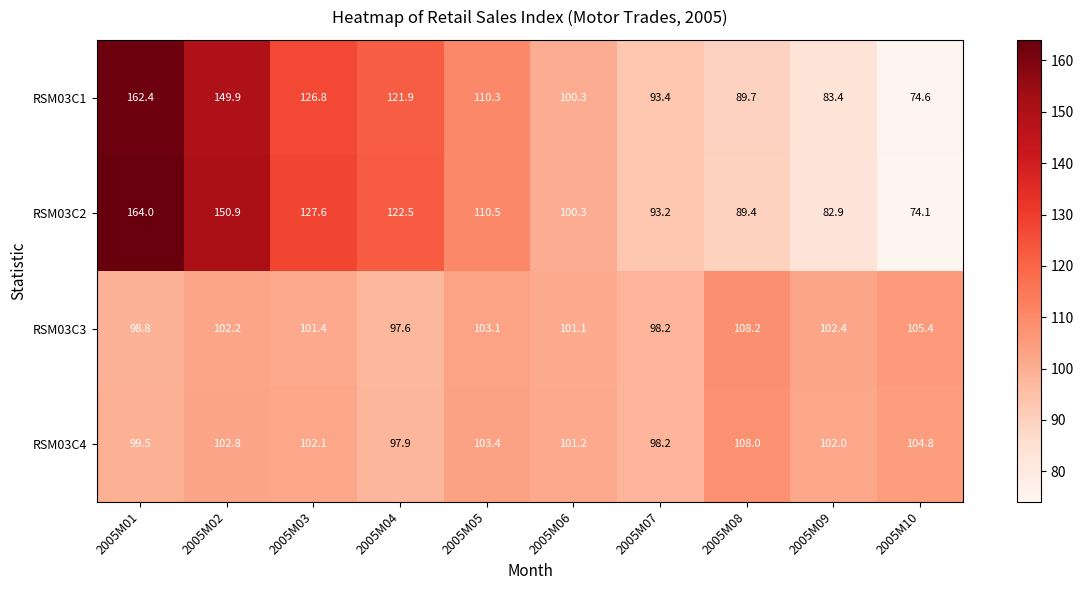

What is the sum of all RSM03C4 values?

1019.9